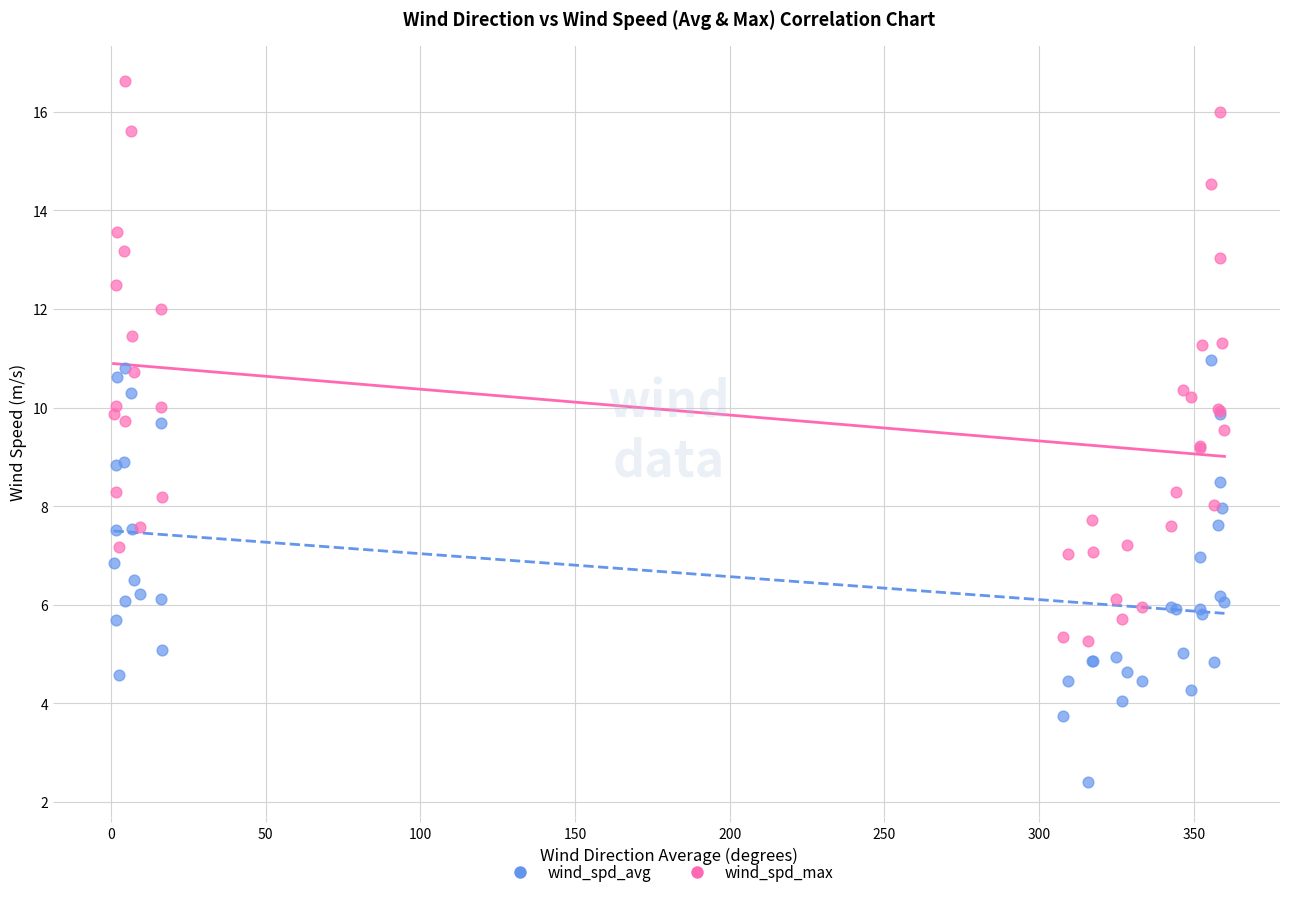

Which series has the widest spread of Y values?

wind_spd_max